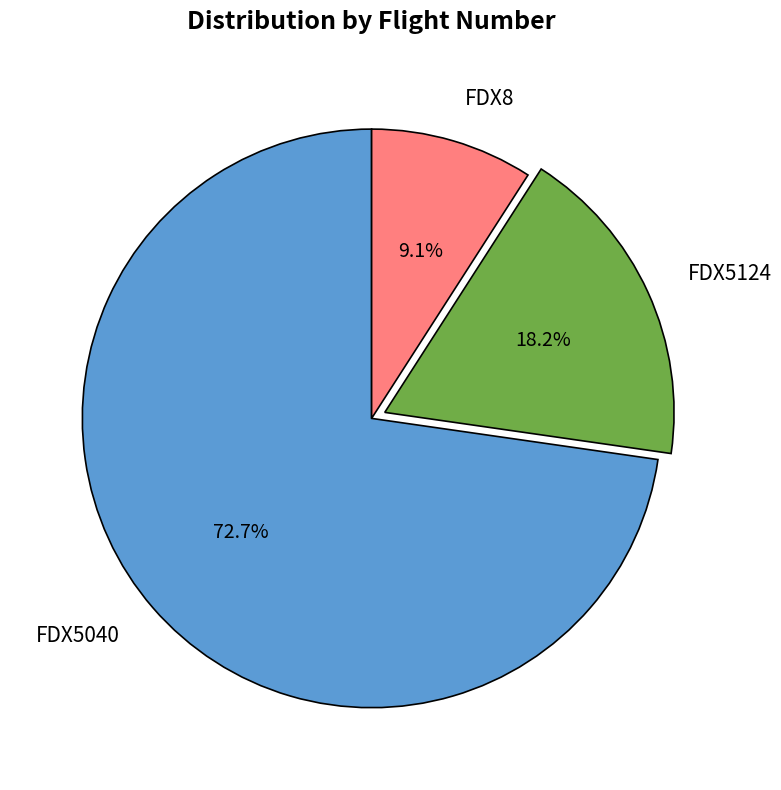

To the nearest percent, what is the combined percentage of FDX5040 and FDX5124?

91%